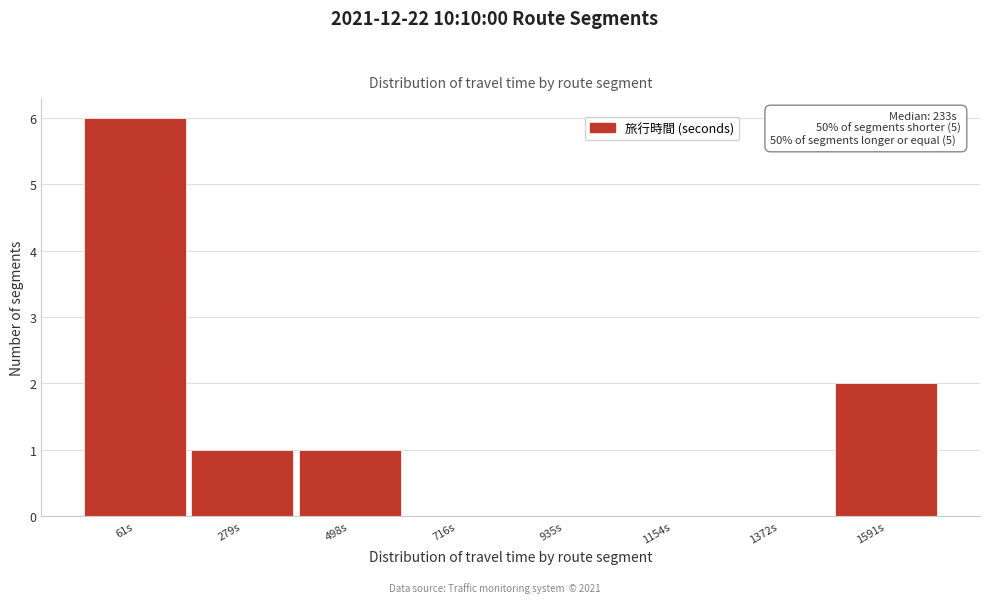

Reading right to left, extract all data points from this chart.

1591s=2	1372s=0	1154s=0	935s=0	716s=0	498s=1	279s=1	61s=6